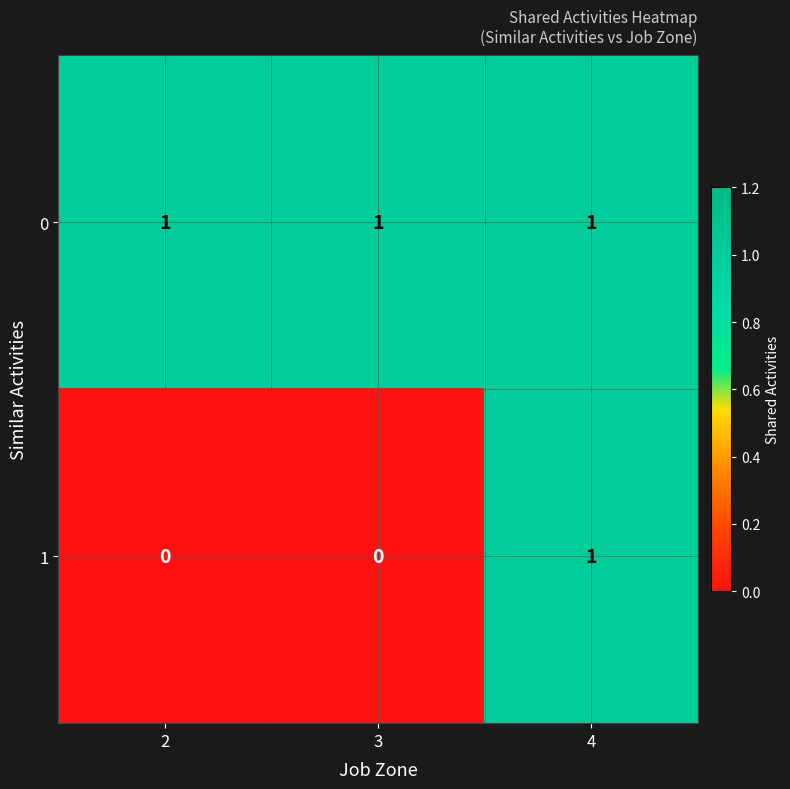

True or false: 0 has a value of 1 at 3.

True